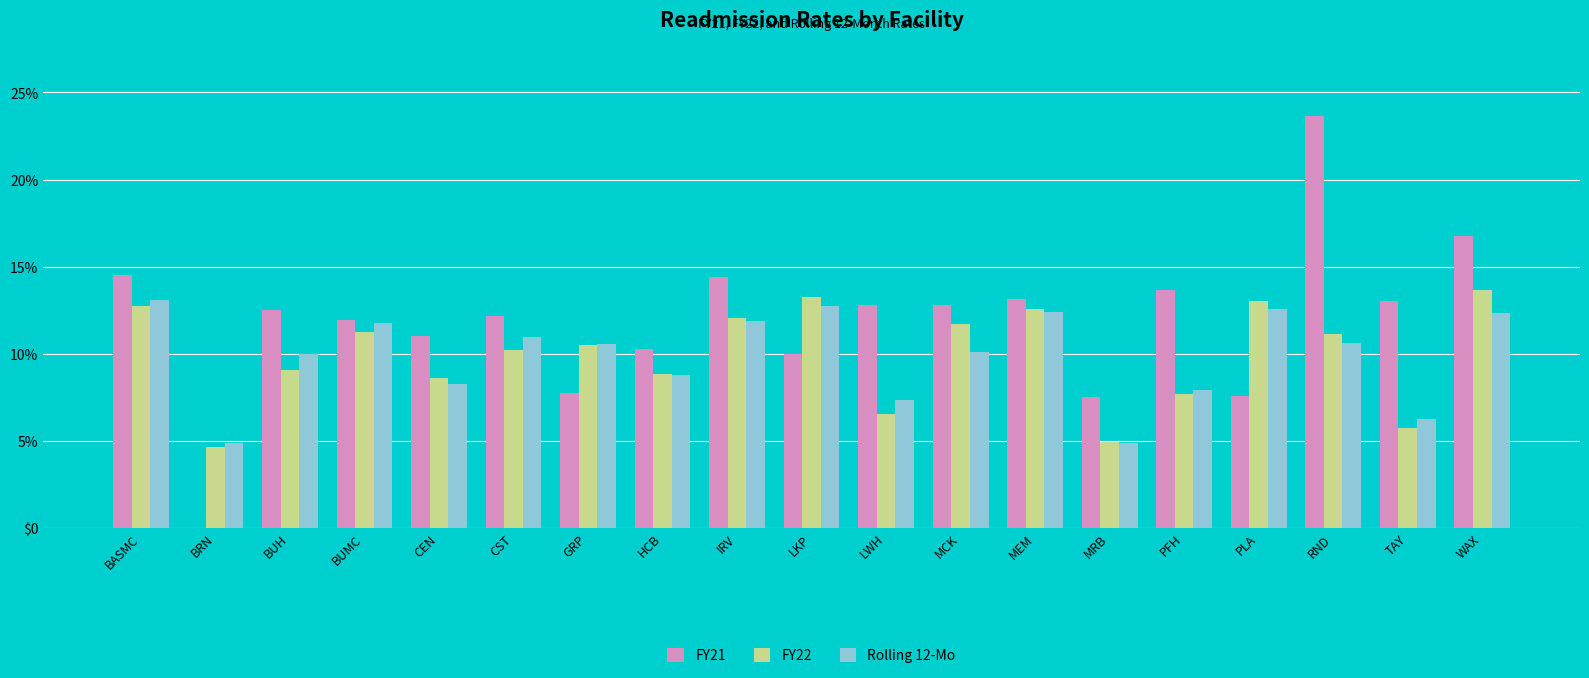

Rank the series at PFH from highest to lowest value.

FY21, Rolling 12-Mo, FY22